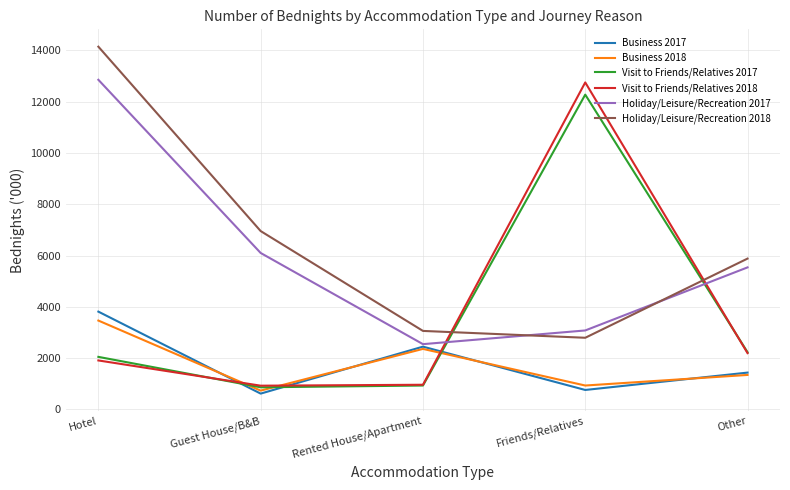

The value of Holiday/Leisure/Recreation 2018 at Hotel is 3431. True or false?

False